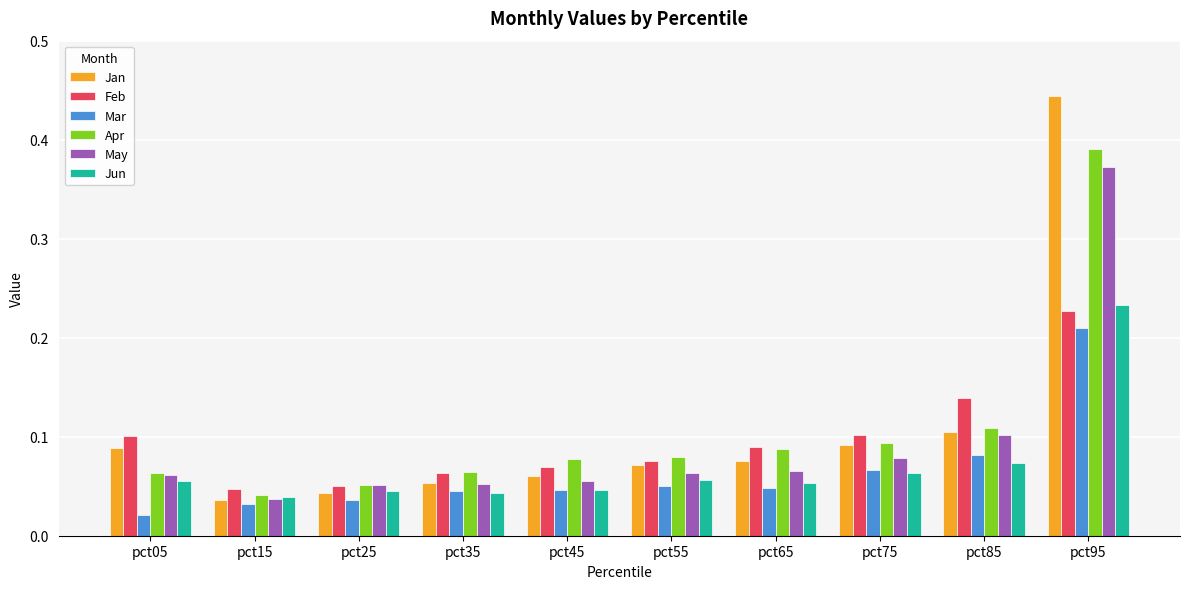

Is the value of Jun at pct75 greater than the value of Jan at pct75?

No